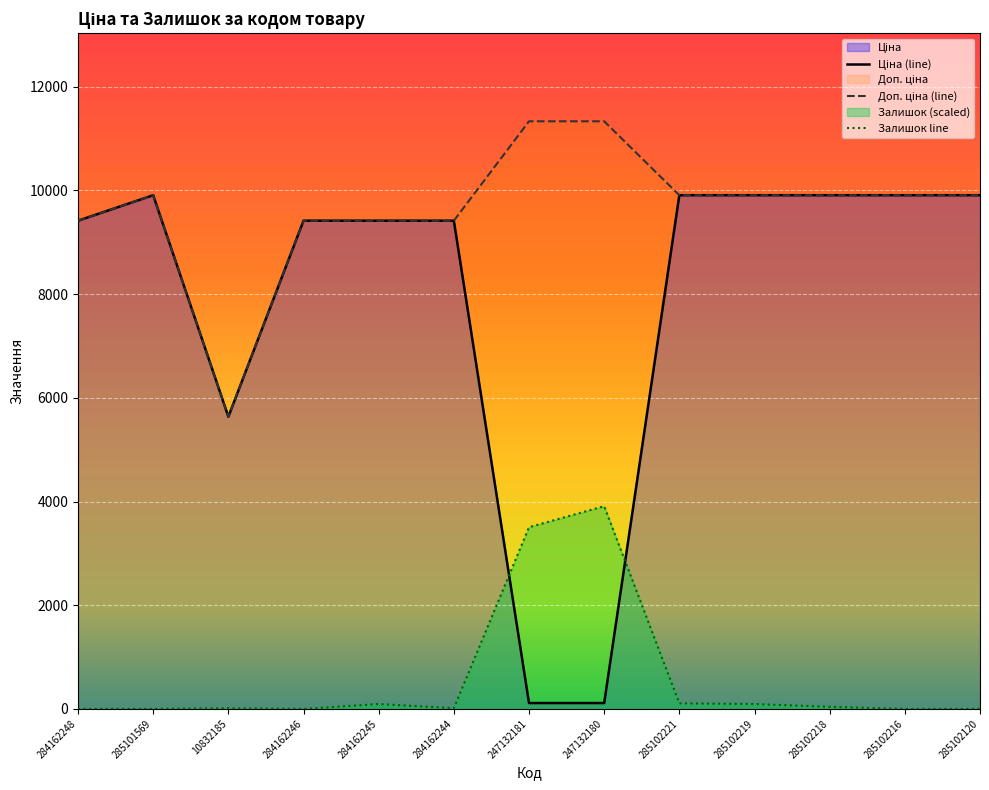

At which category does the chart reach its peak across all series?

247132181